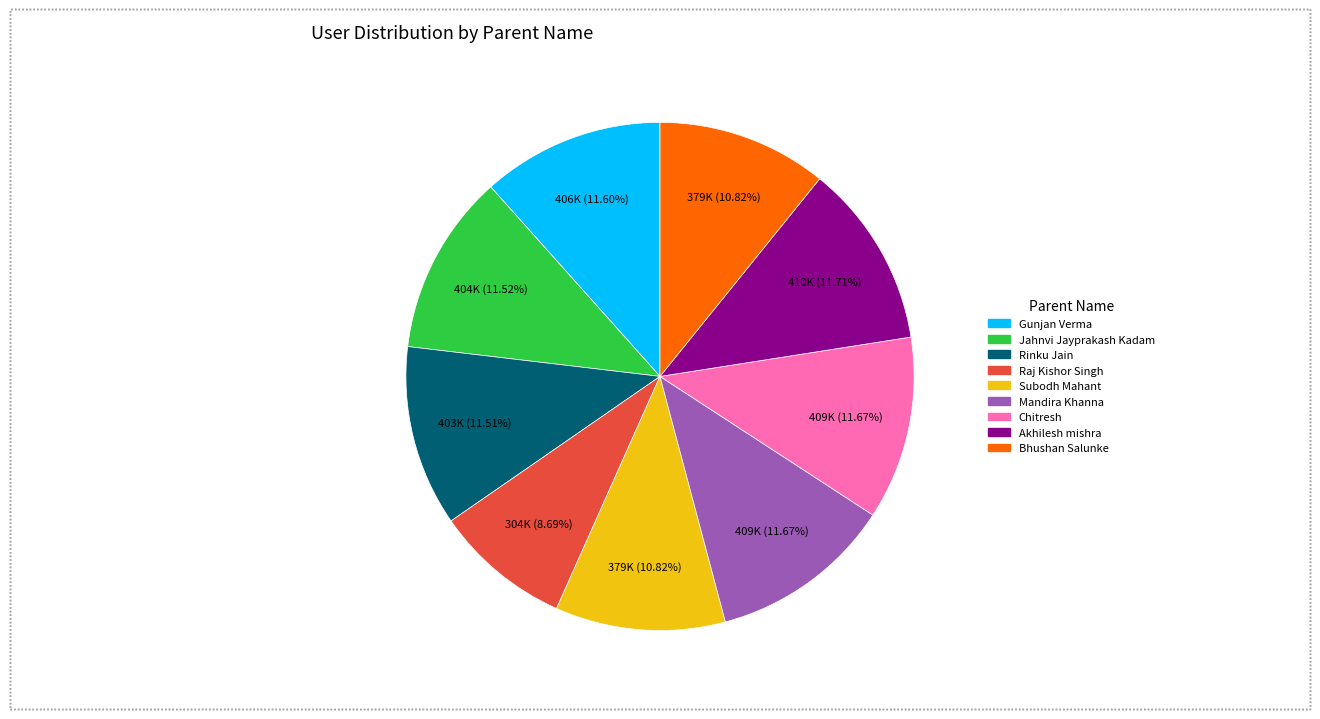

Count the number of slices in the pie.

9